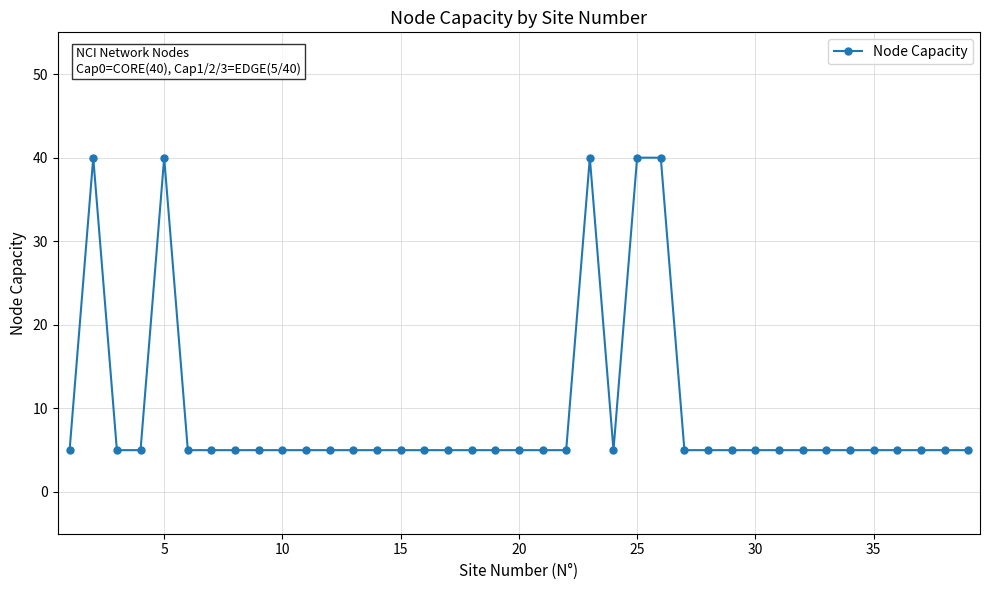

What is the difference between the maximum and second lowest values?

35